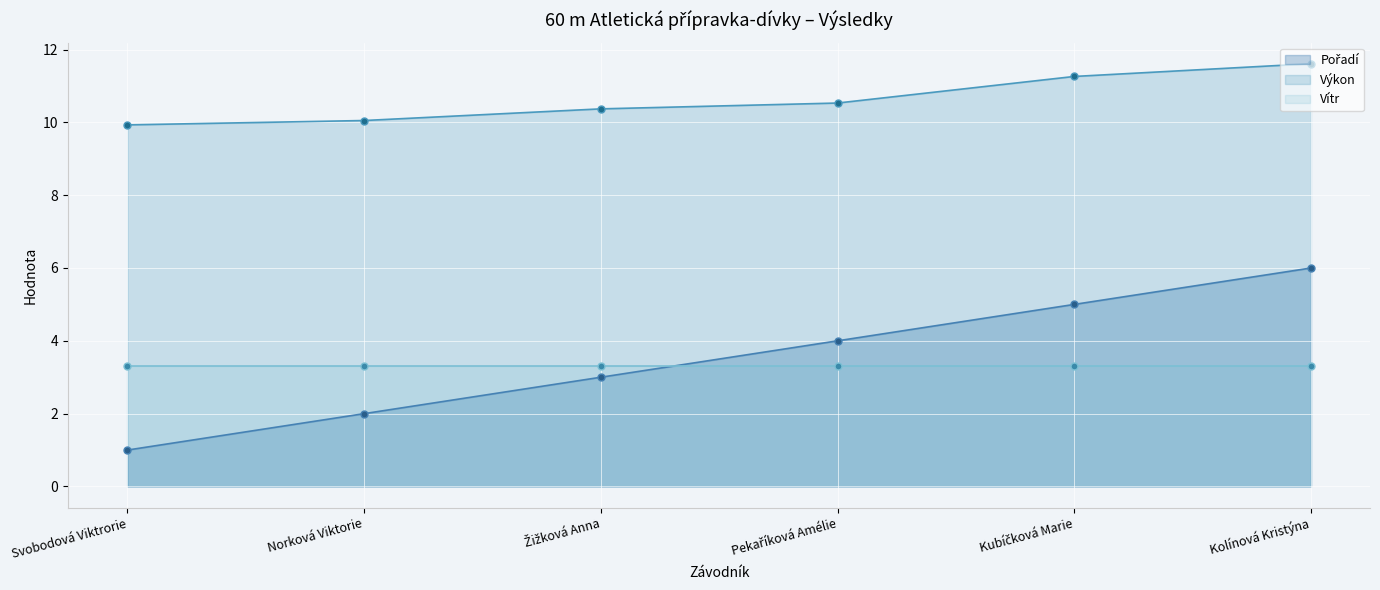

How many data points in Pořadí are above 4?

2